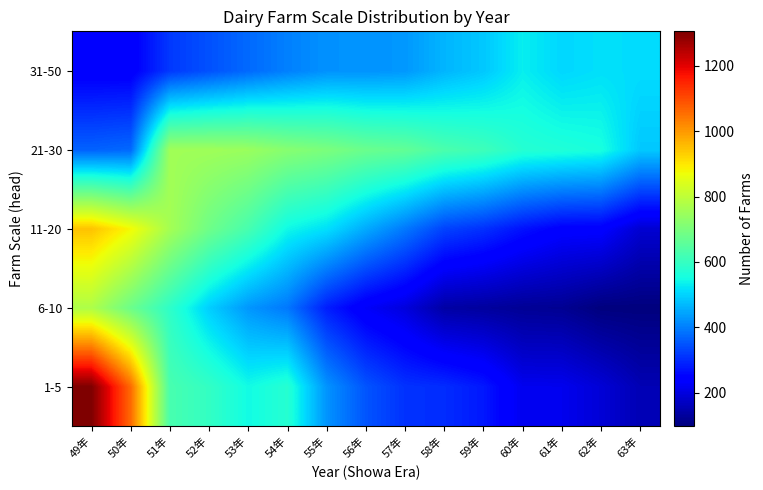

Reading right to left, list all the values displayed in this chart.

1-5: 63年=155	62年=191	61年=216	60年=217	59年=278	58年=302	57年=309	56年=350	55年=425	54年=576	53年=548	52年=595	51年=626	50年=1060	49年=1305
6-10: 63年=98	62年=99	61年=120	60年=123	59年=132	58年=139	57年=198	56年=228	55年=285	54年=392	53年=429	52年=495	51年=588	50年=679	49年=776
11-20: 63年=186	62年=241	61年=243	60年=270	59年=307	58年=329	57年=393	56年=452	55年=515	54年=544	53年=625	52年=683	51年=761	50年=877	49年=946
21-30: 63年=487	62年=557	61年=567	60年=575	59年=611	58年=630	57年=664	56年=676	55年=701	54年=718	53年=745	52年=753	51年=755	50年=374	49年=366
31-50: 63年=511	62年=515	61年=505	60年=532	59年=487	58年=465	57年=430	56年=424	55年=423	54年=402	53年=375	52年=346	51年=317	50年=237	49年=236